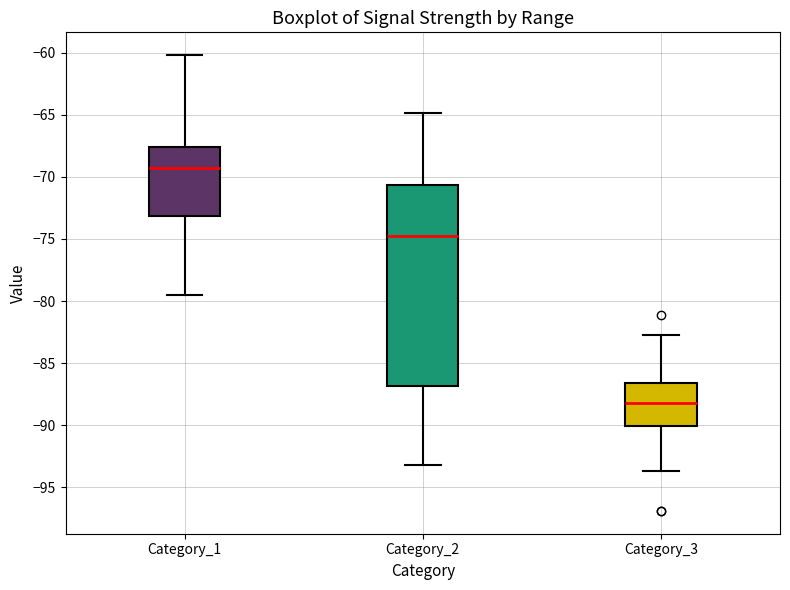

Where is the lower edge of the box for Category_1 on the y-axis? The values are not printed on the chart, so give them approximately, as read against the axis.

-73.0